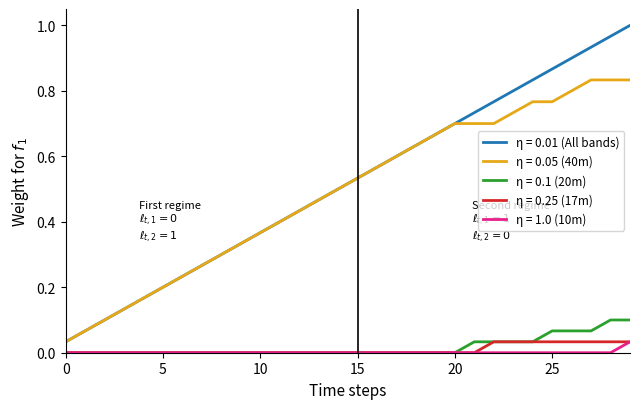

True or false: η = 0.01 (All bands) and η = 0.25 (17m) cross at least once.

False